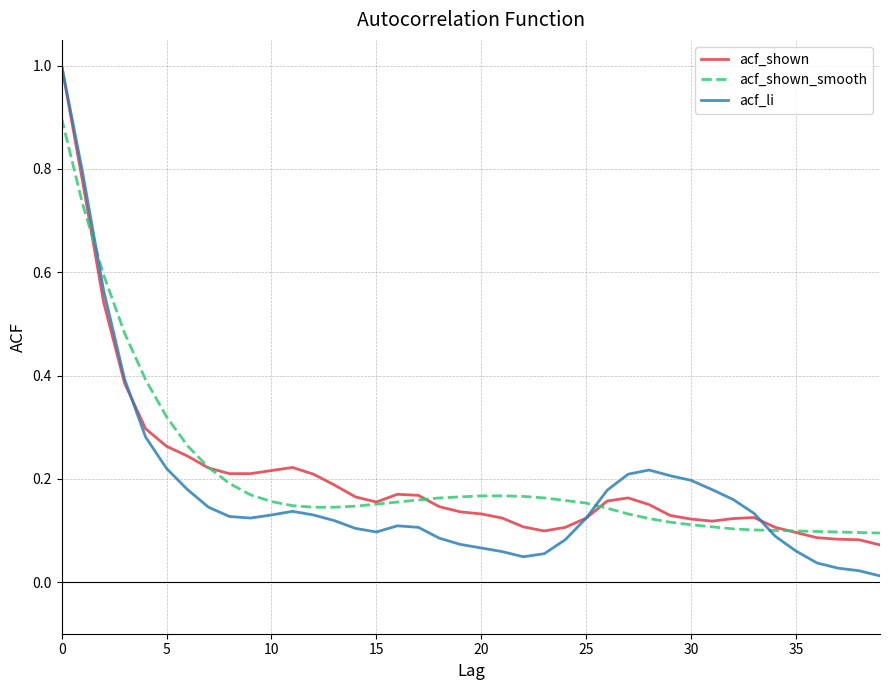

How many interior local peaks does the acf_shown series have?

4